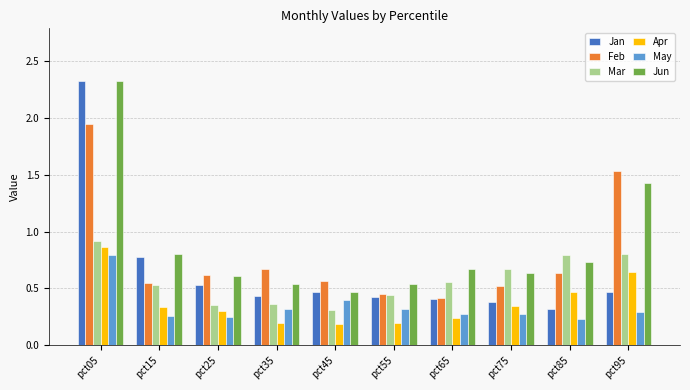

What is the spread (max minus min) of values at pct95?

1.2